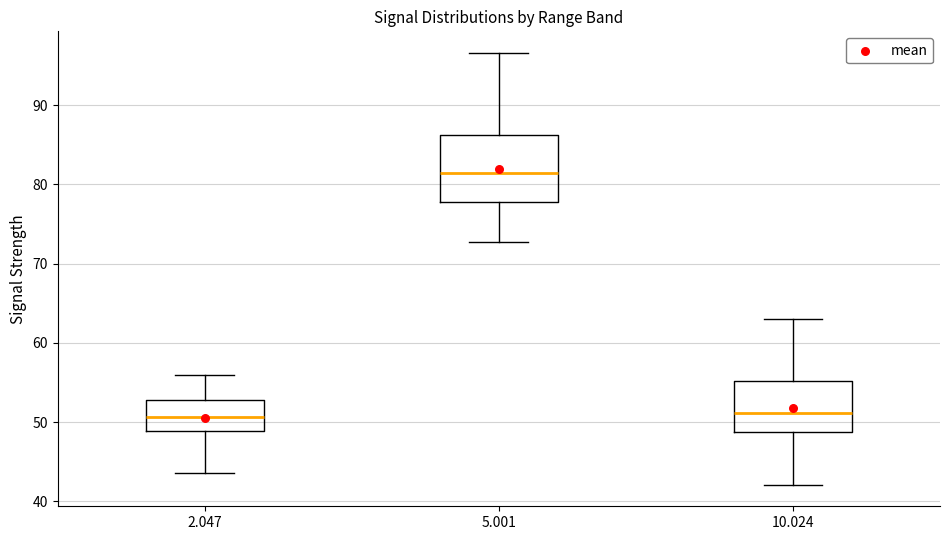

Reading left to right, transcribe this box plot: for each box, give where its median line is, the range the box spans, and where its two whiskers end, as read against the y-axis. The values are not printed on the chart, so give them approximately, as read against the axis.

2.047: median 51, box 49 to 53, whiskers 44 to 56
5.001: median 82, box 78 to 86, whiskers 73 to 97
10.024: median 51, box 49 to 55, whiskers 42 to 63